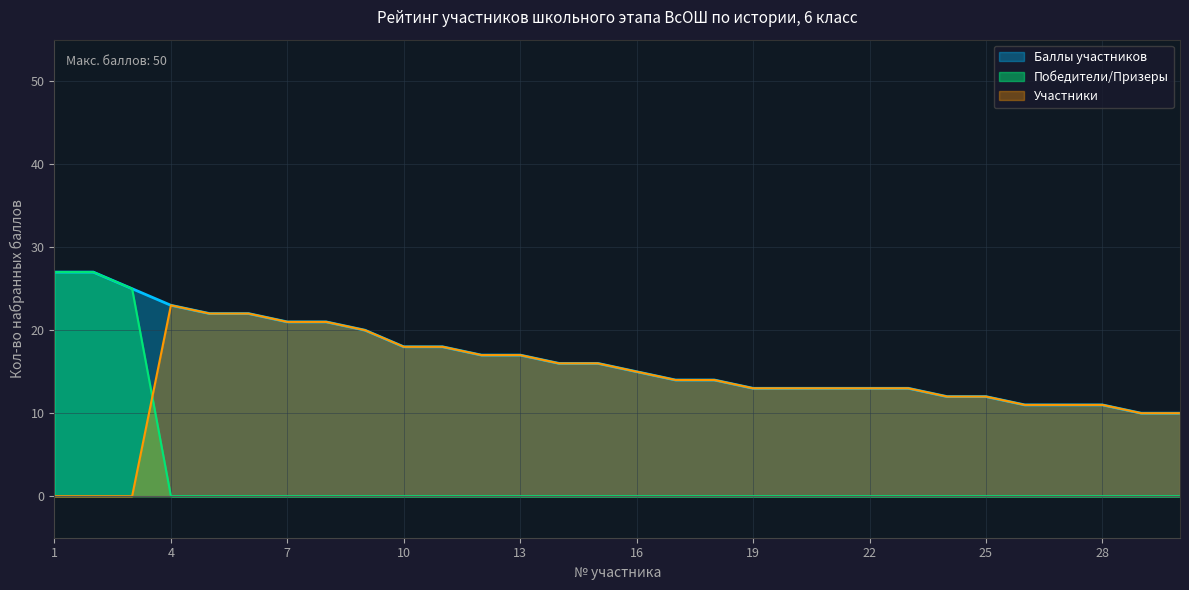

At how many categories does at least one series exceed 2?

30